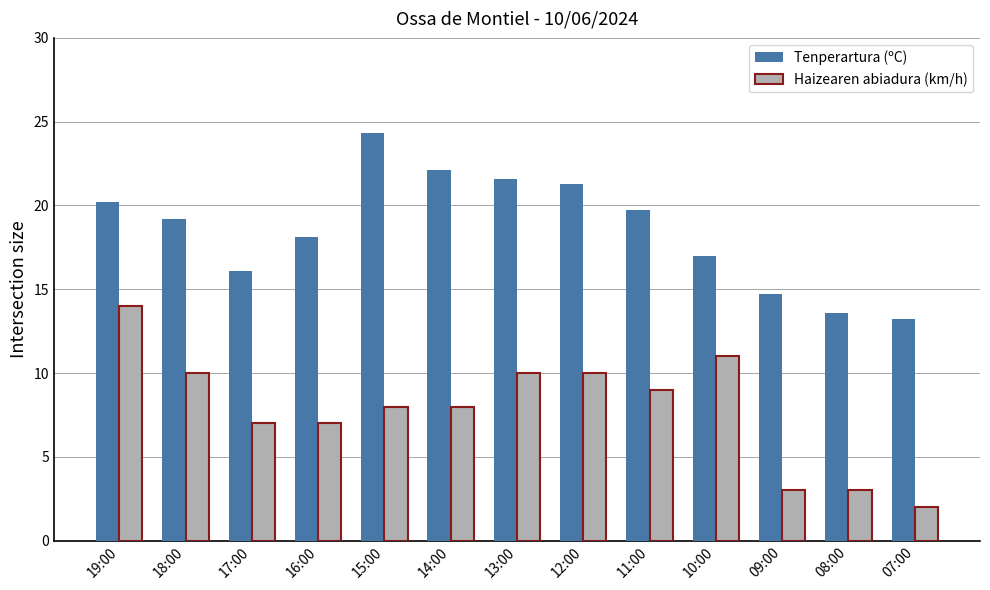

What is the label of the 7th bar from the right?

13:00